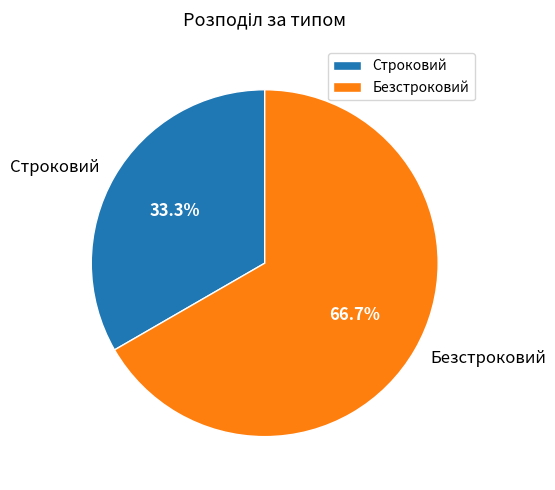

To the nearest percent, what is the combined percentage of Безстроковий and Строковий?

100%